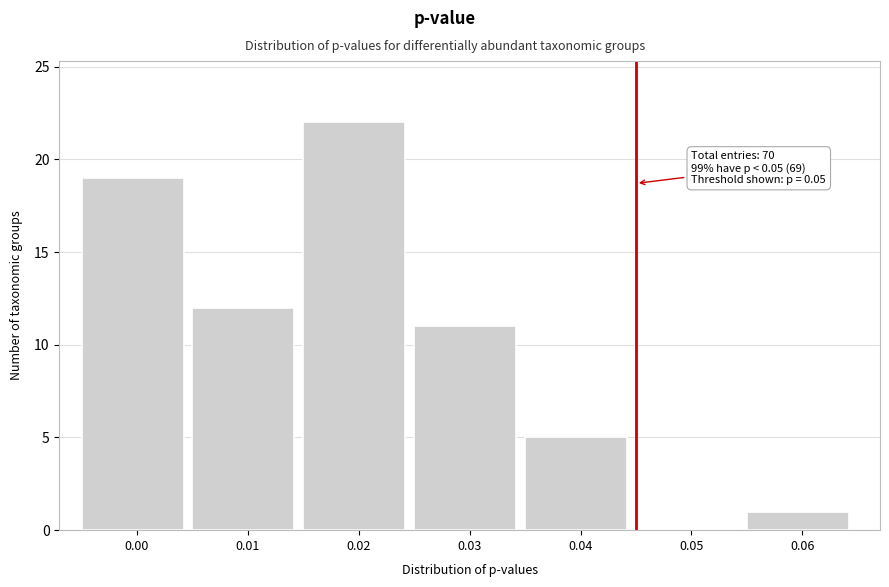

Reading right to left, list all the values displayed in this chart.

0.06=1	0.05=0	0.04=5	0.03=11	0.02=22	0.01=12	0.00=19